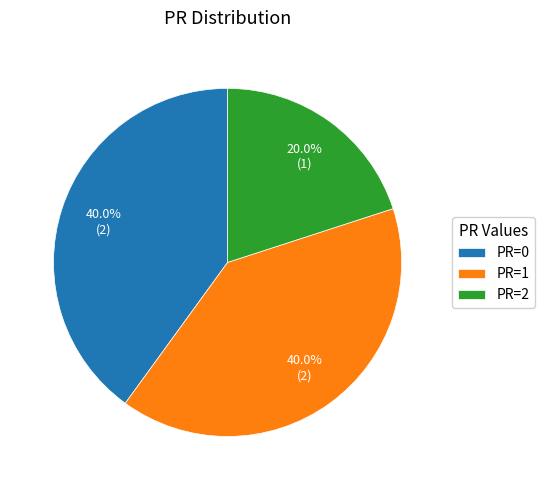

Which slice is the smallest?

PR=2